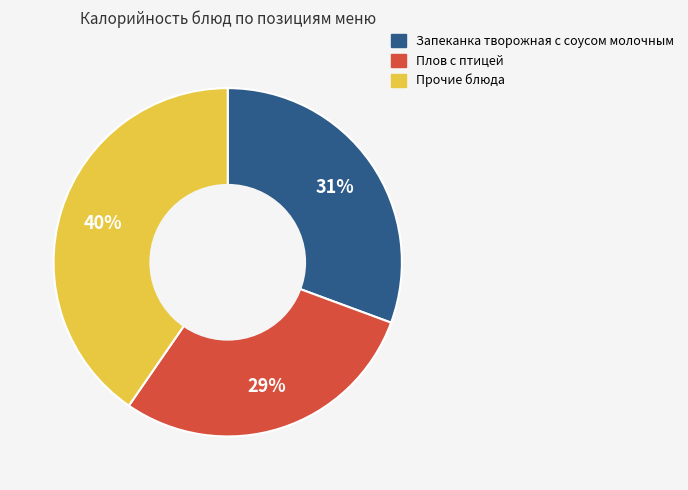

What is the ratio of the value at Запеканка творожная с соусом молочным to the value at Плов с птицей?

1.1